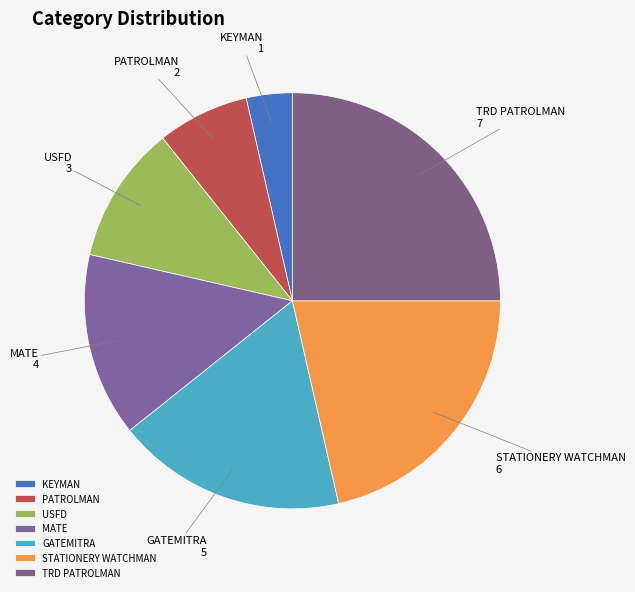

Between GATEMITRA and USFD, which is larger?

GATEMITRA